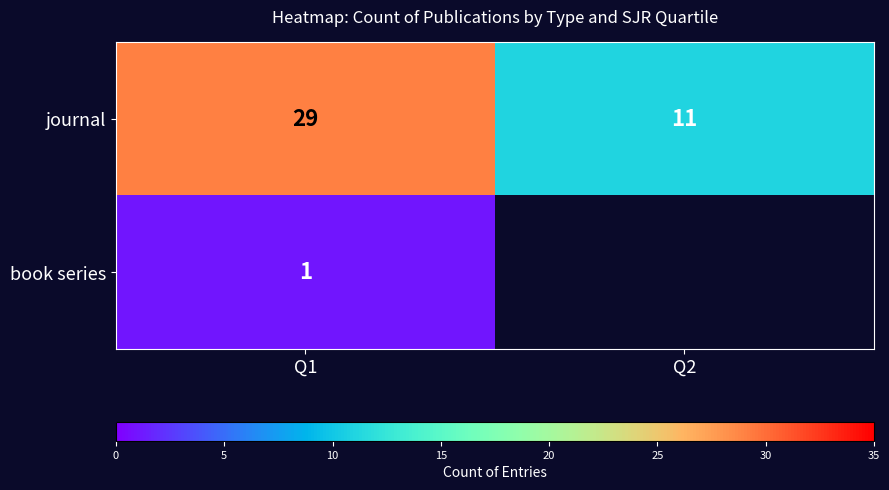

At how many categories does at least one series exceed 4?

2